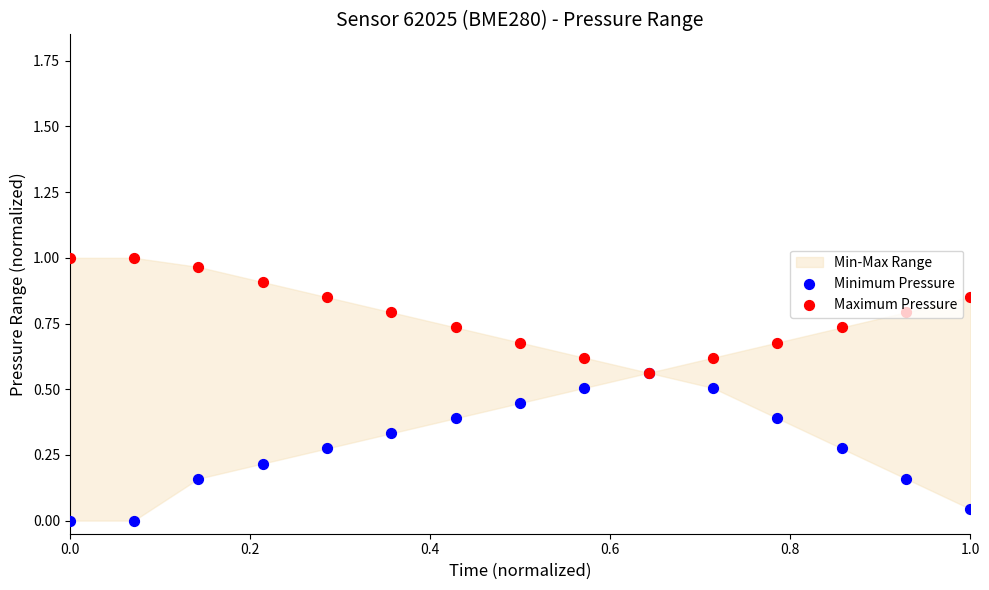

Which series has the widest spread of Y values?

Minimum Pressure